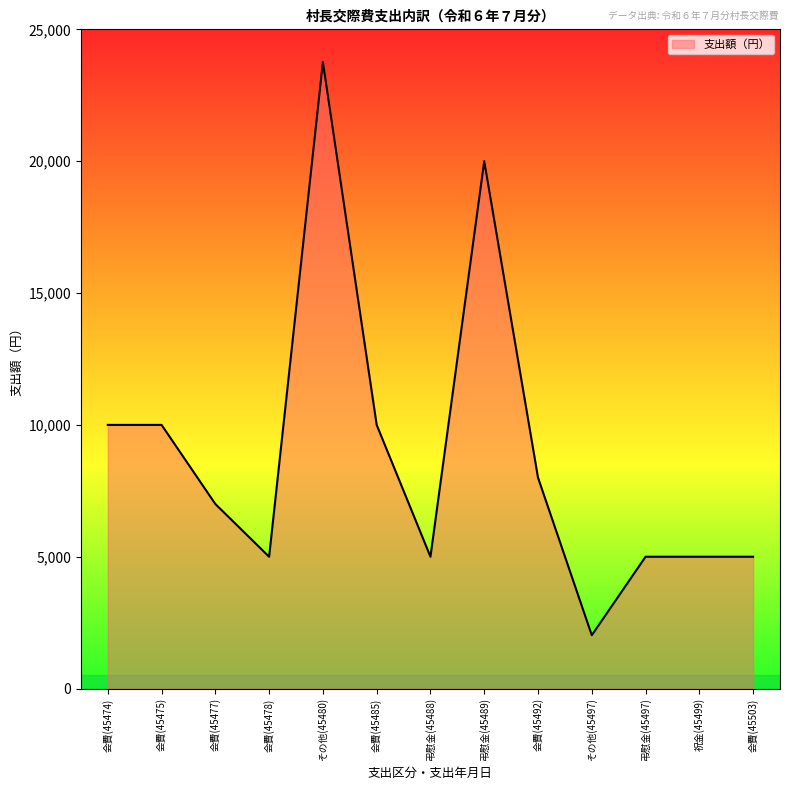

At which category does the chart reach its peak across all series?

その他(45480)